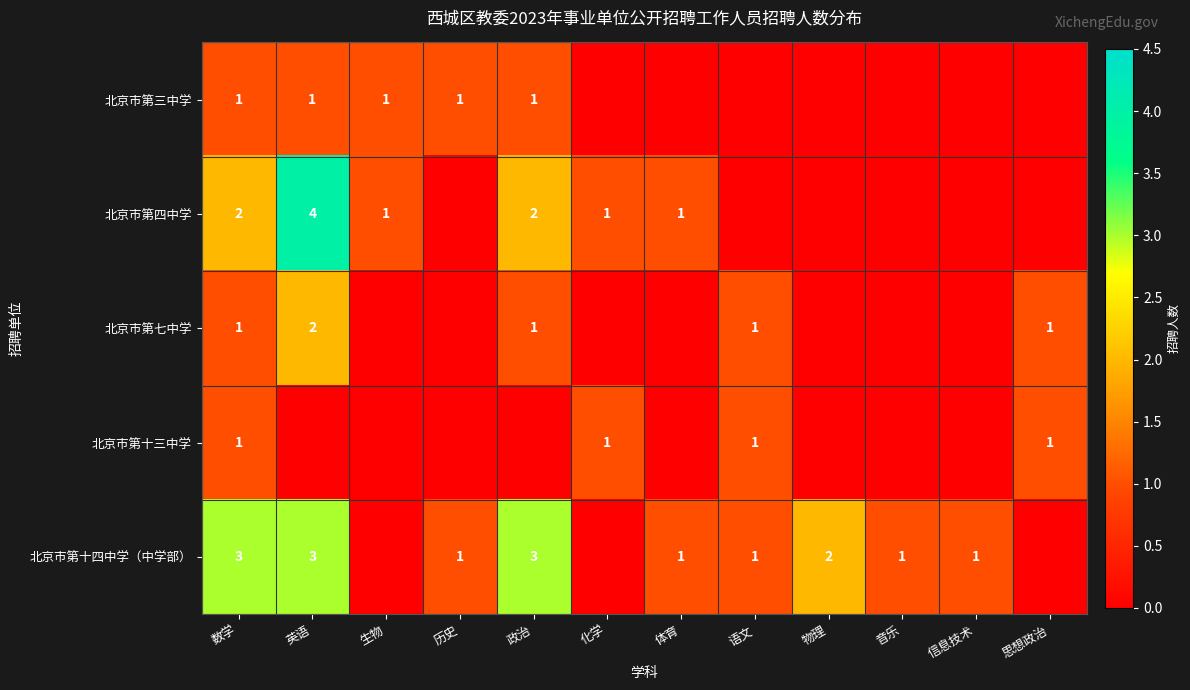

True or false: 北京市第十三中学 has a value of 1 at 语文.

True